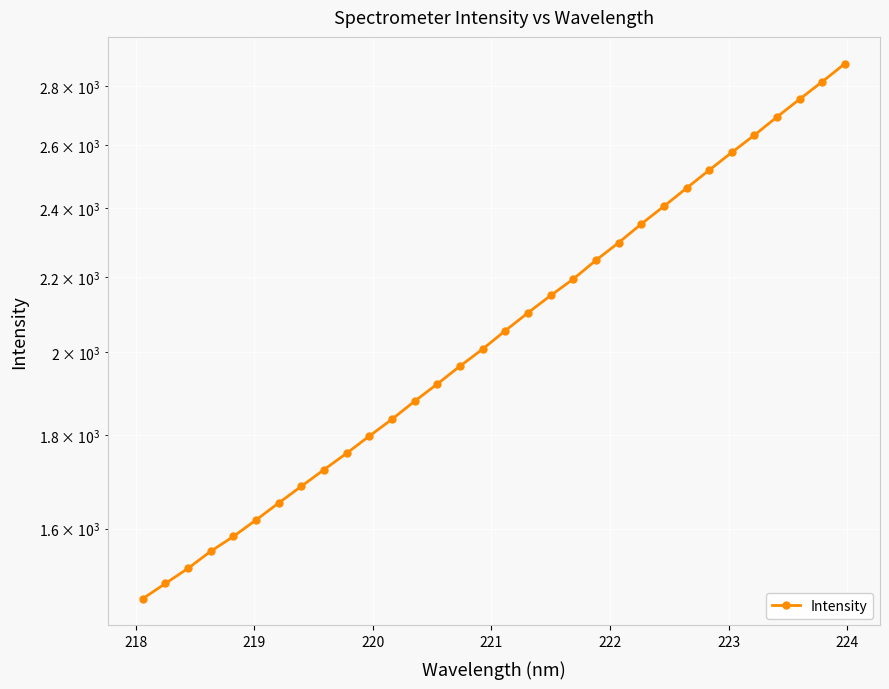

Reading left to right, list all the values displayed in this chart.

1464.0	1492.5	1521.5	1554.6	1584.1	1617.6	1652.7	1688.1	1724.0	1760.2	1798.9	1837.6	1880.1	1921.6	1965.4	2008.2	2055.7	2102.5	2149.0	2194.3	2247.0	2297.5	2352.5	2405.9	2461.7	2518.5	2575.6	2632.7	2694.0	2755.3	2816.9	2882.0